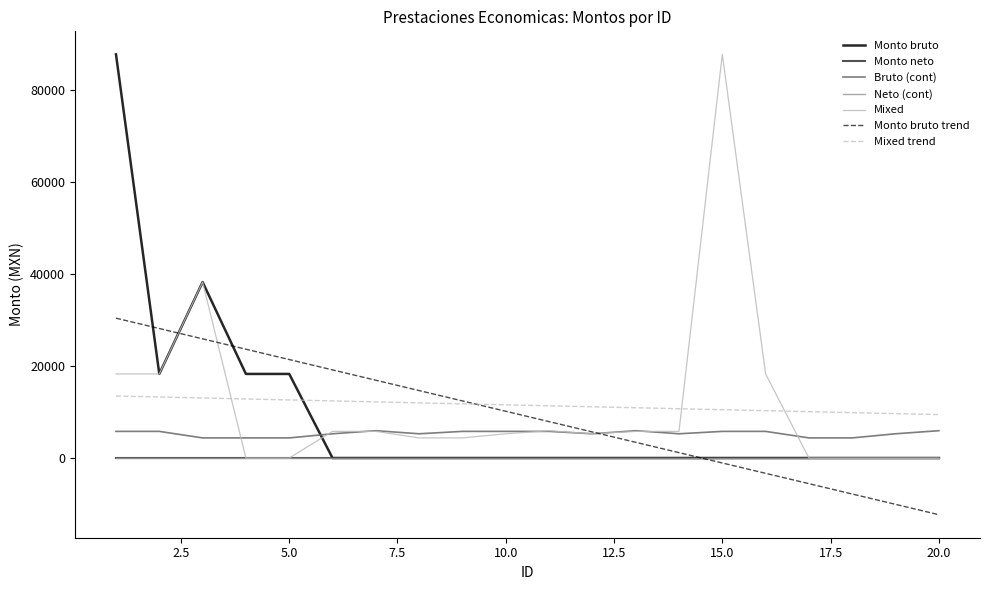

In Monto bruto, how many points are higher than both neighbors (excluding endpoints)?

1